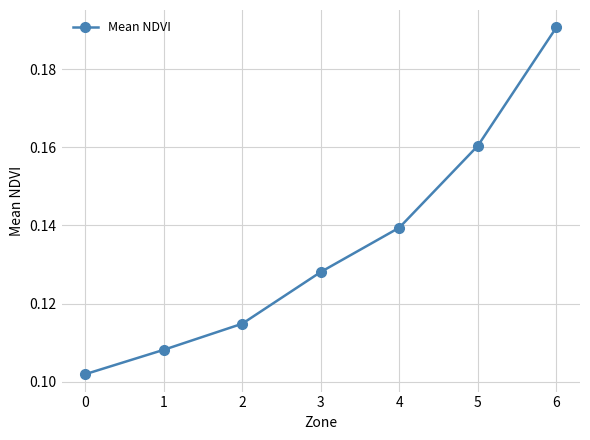

Which label corresponds to the largest value in the chart?

6